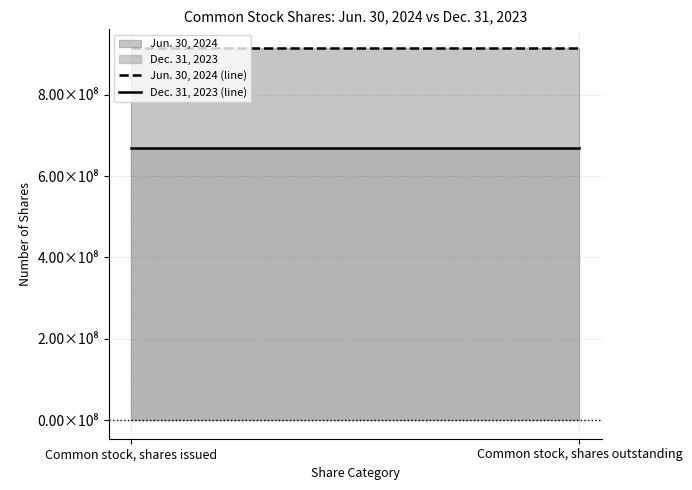

Rank the series by their maximum value, from highest to lowest.

Jun. 30, 2024, Dec. 31, 2023